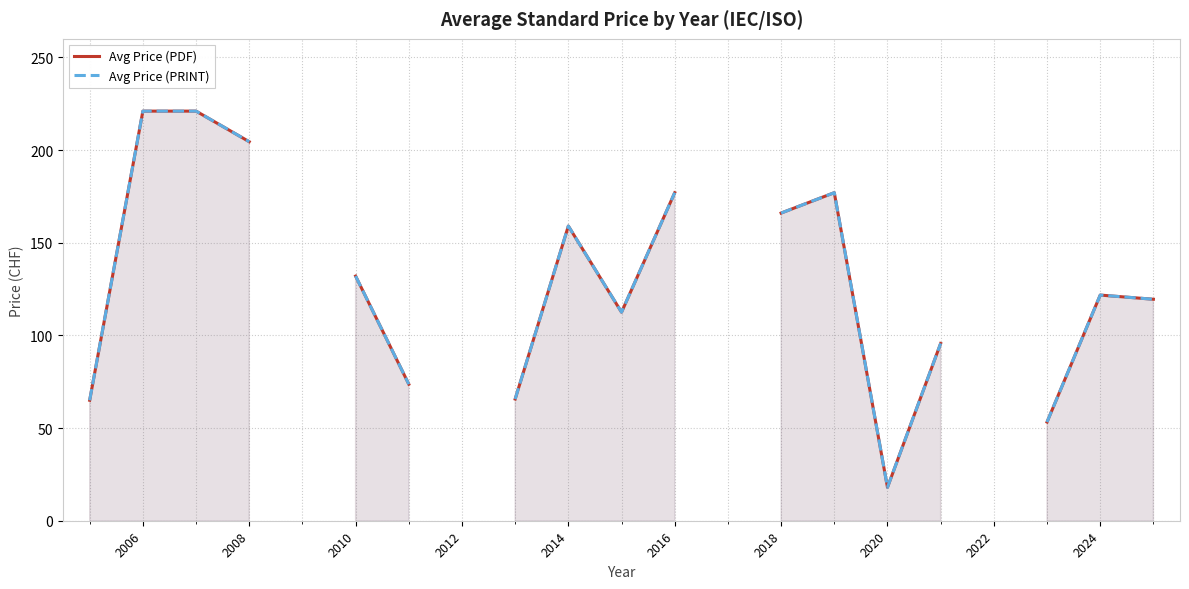

What is the value of the Avg Price (PDF) point at the 15th from the left?

177.0